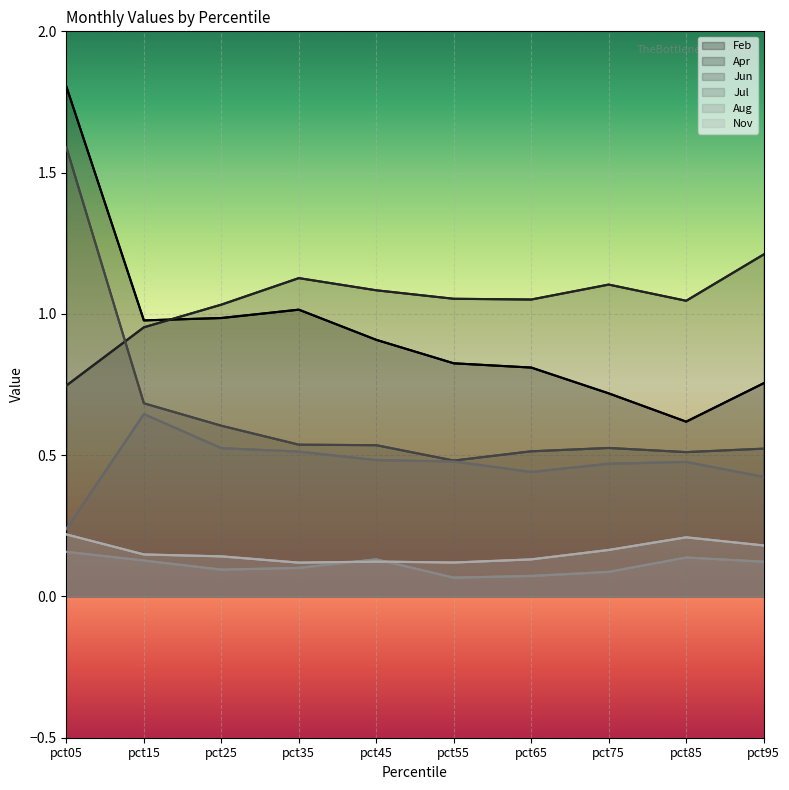

How many interior local peaks does the Nov series have?

2